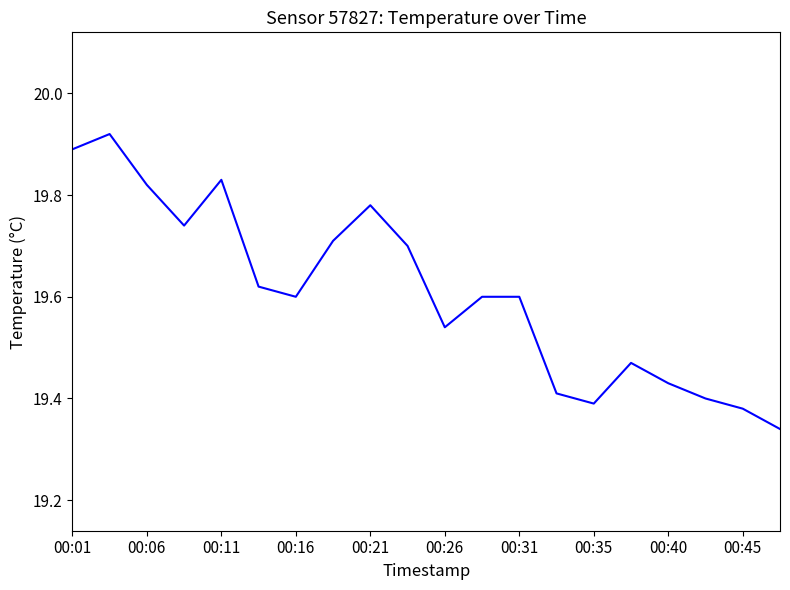

What is the difference between the maximum and minimum values?

0.6